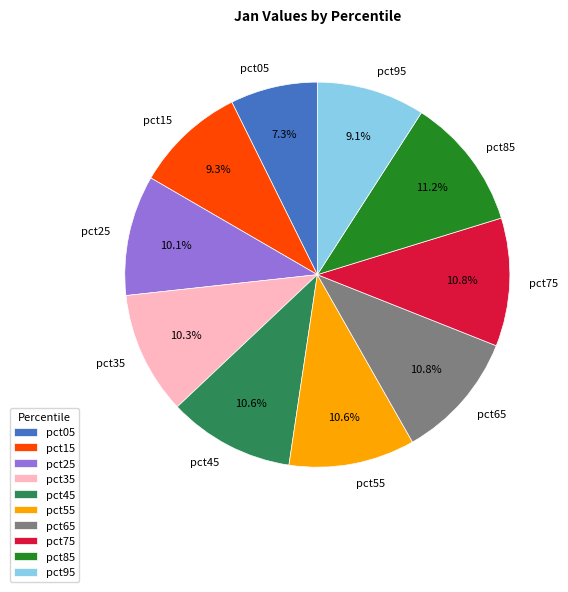

Does pct95 represent more than half of the total?

No